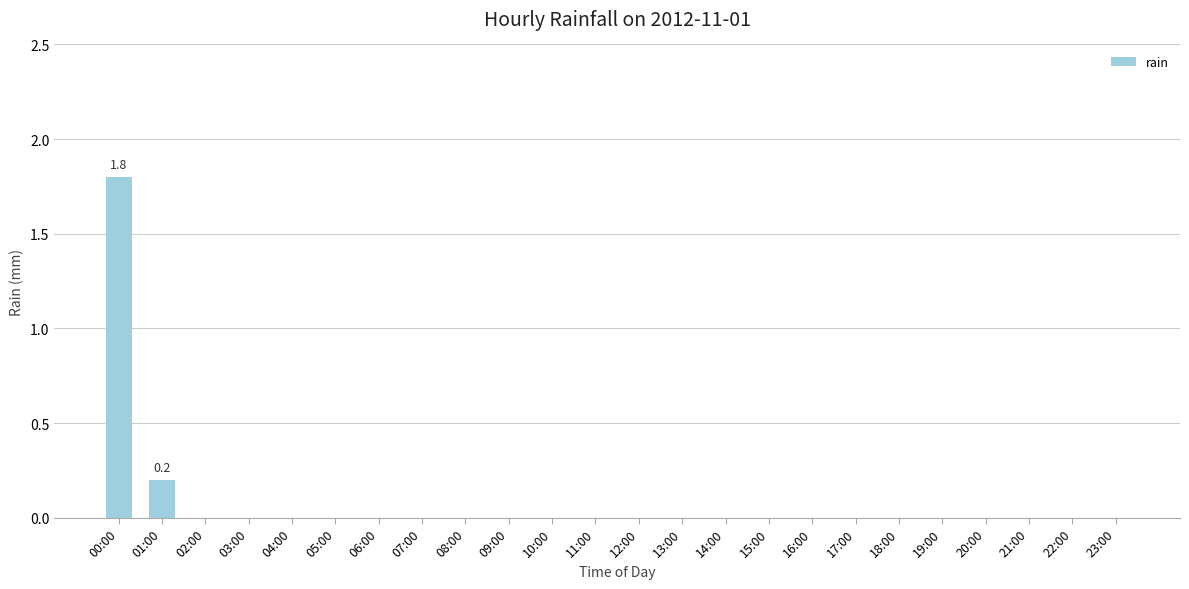

What is the sum of all values?

2.0